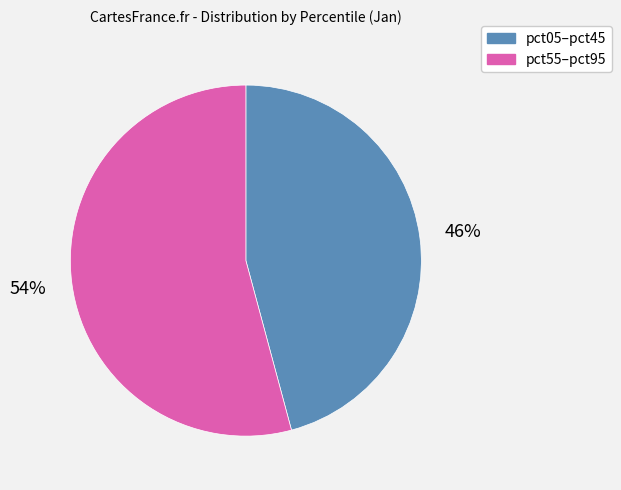

Is there a majority slice in this chart?

Yes